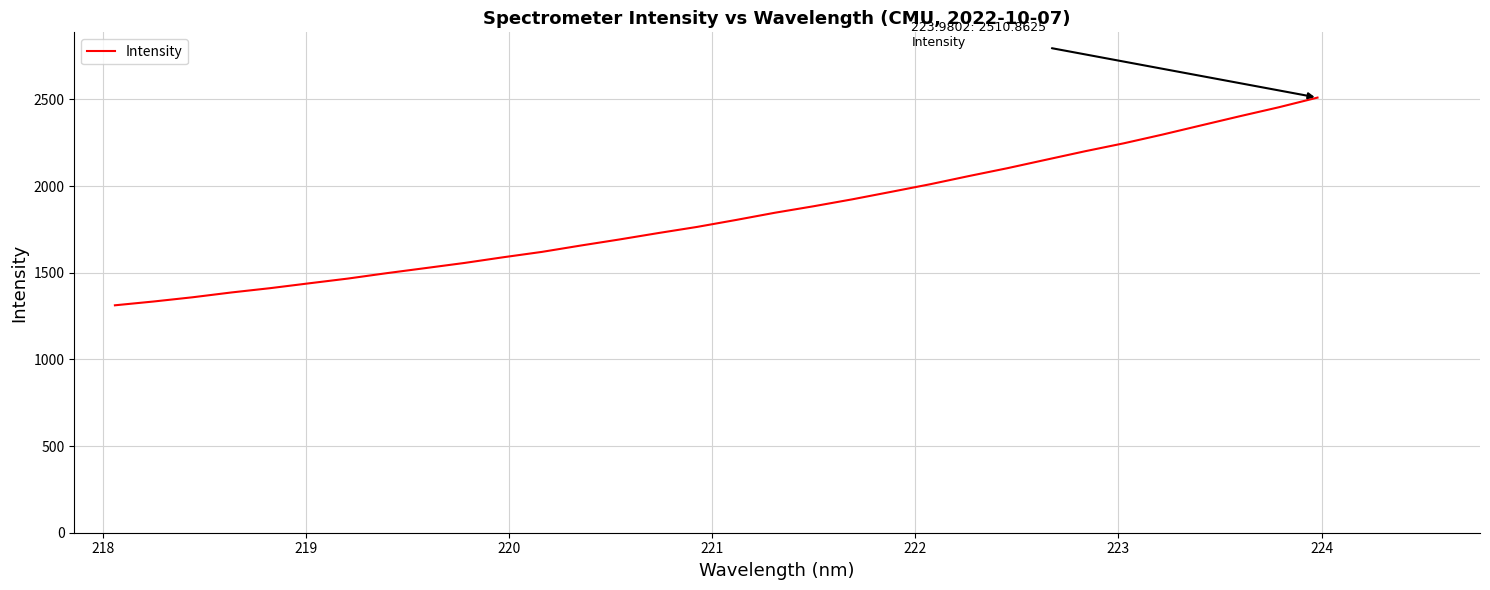

What is the smallest value displayed?

1312.3